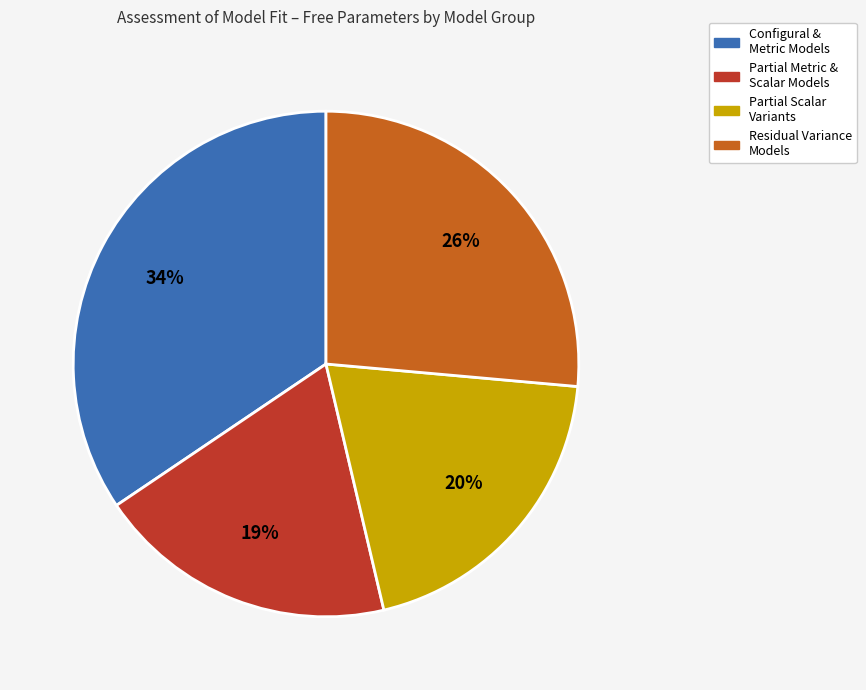

To the nearest percent, what is the difference between the largest and smallest slice percentages?

15%